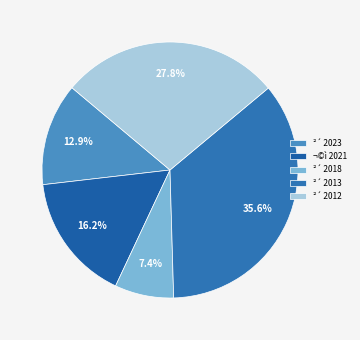

Count the number of slices in the pie.

5